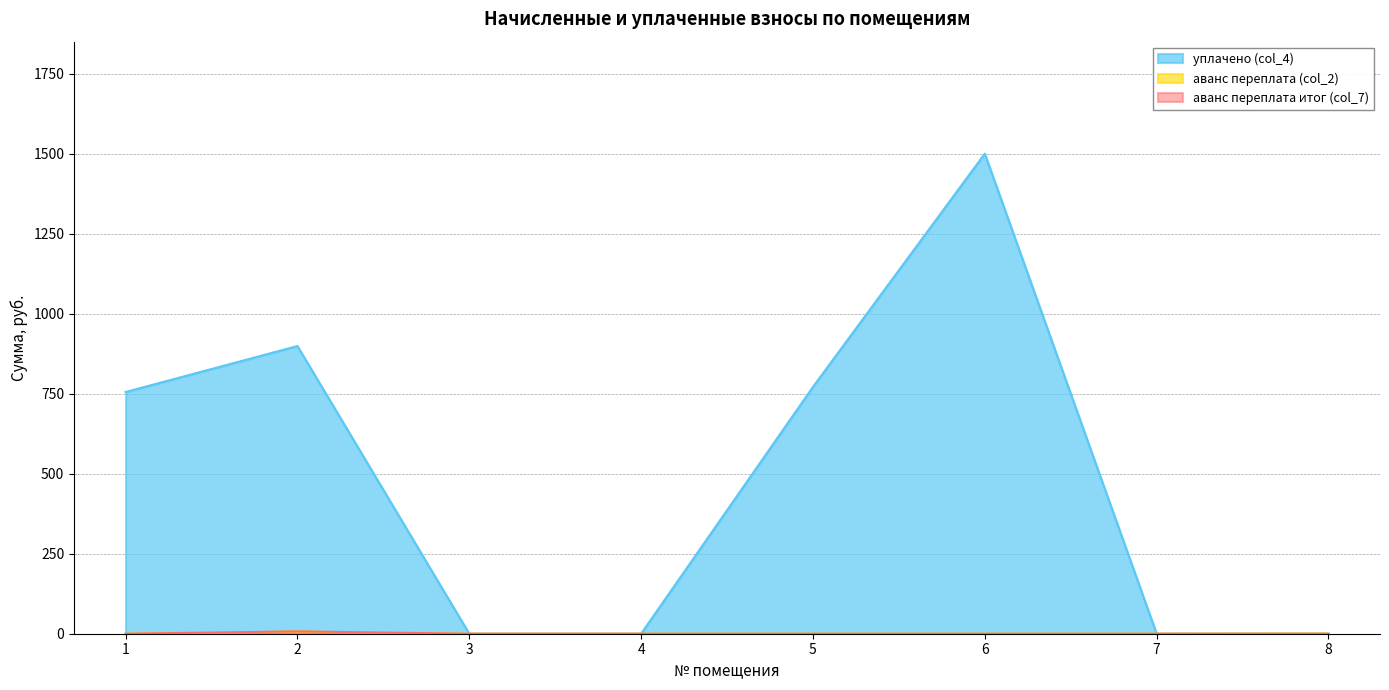

At how many categories does at least one series exceed 533?

4